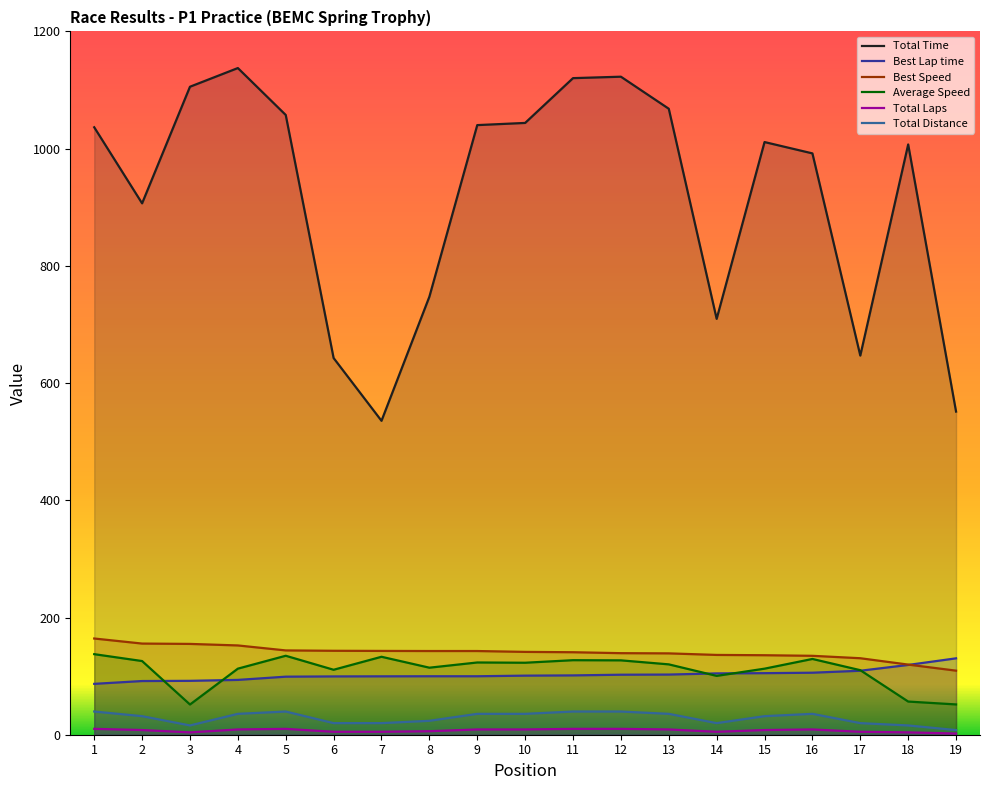

Reading left to right, extract all data points from this chart.

Total Time: 1036.4	906.6	1105.6	1137.4	1057.4	642.7	535.6	747.3	1040.1	1043.8	1120.2	1122.7	1068.0	709.5	1011.2	991.9	646.8	1007.1	551.3
Best Lap time: 86.8	91.6	91.9	93.5	99.0	99.5	99.6	99.8	99.8	100.8	101.2	102.4	102.6	104.6	105.0	105.8	109.2	119.1	130.3
Best Speed: 164.2	155.5	154.9	152.3	143.8	143.2	143.0	142.8	142.8	141.3	140.7	139.1	138.8	136.1	135.6	134.6	130.5	119.7	109.3
Average Speed: 137.4	125.7	51.5	112.7	134.7	110.8	133.0	114.4	123.3	122.8	127.2	126.9	120.0	100.4	112.7	129.3	110.1	56.6	51.7
Total Laps: 10.0	8.0	4.0	9.0	10.0	5.0	5.0	6.0	9.0	9.0	10.0	10.0	9.0	5.0	8.0	9.0	5.0	4.0	2.0
Total Distance: 39.6	31.7	15.8	35.6	39.6	19.8	19.8	23.7	35.6	35.6	39.6	39.6	35.6	19.8	31.7	35.6	19.8	15.8	7.9